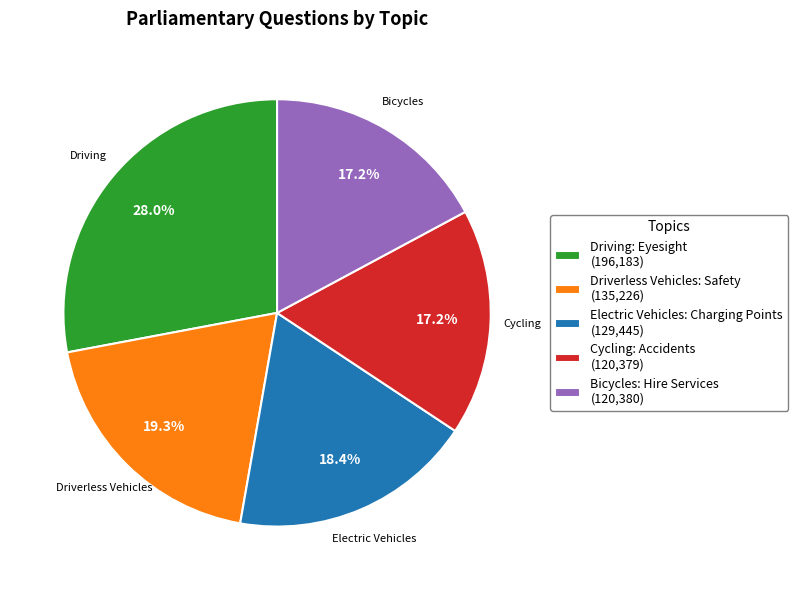

What portion of the pie excludes Driving: Eyesight (196,183)?

72.0%